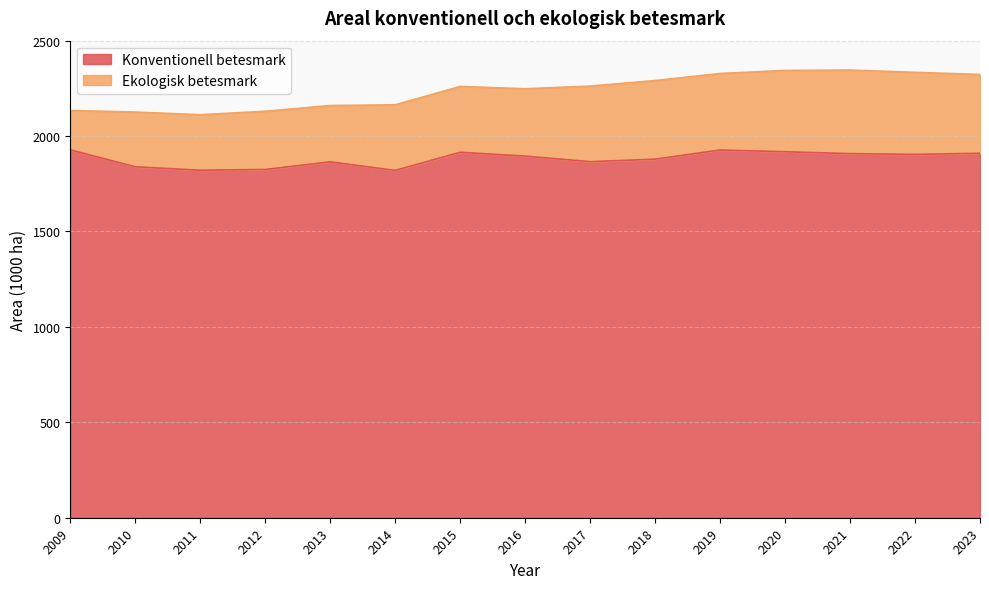

How many lines are shown in the chart?

2